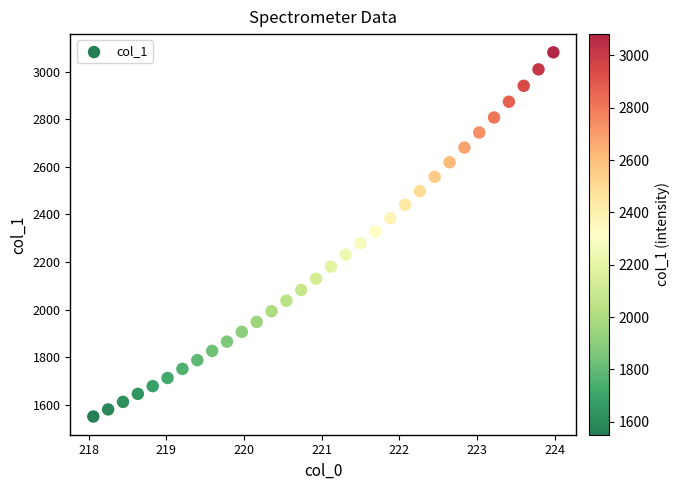

What is the range of Y values (max minus min)?

1530.0